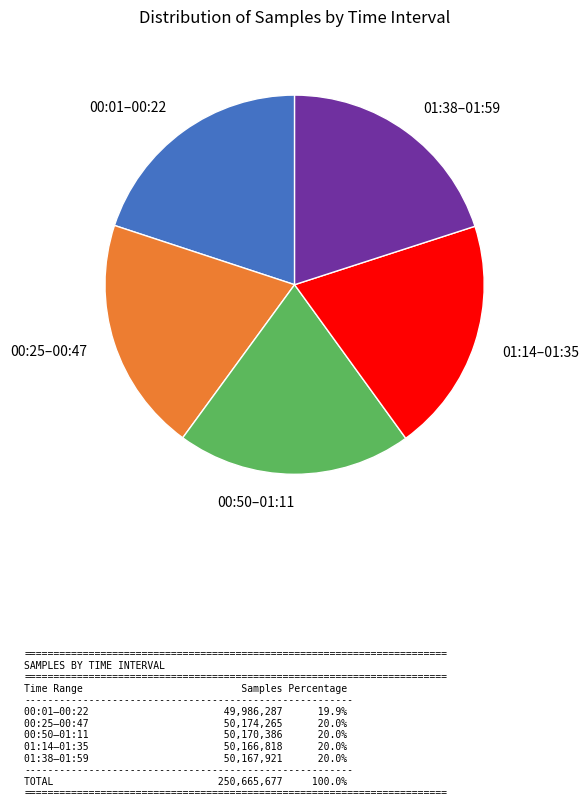

Count the number of slices in the pie.

5